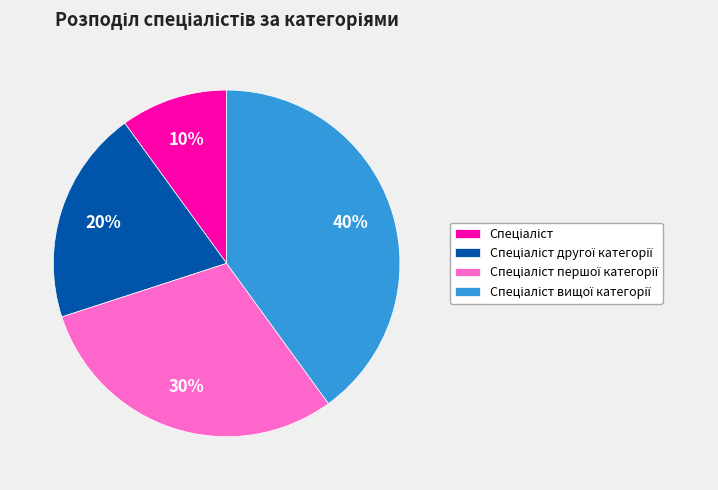

Is there a majority slice in this chart?

No